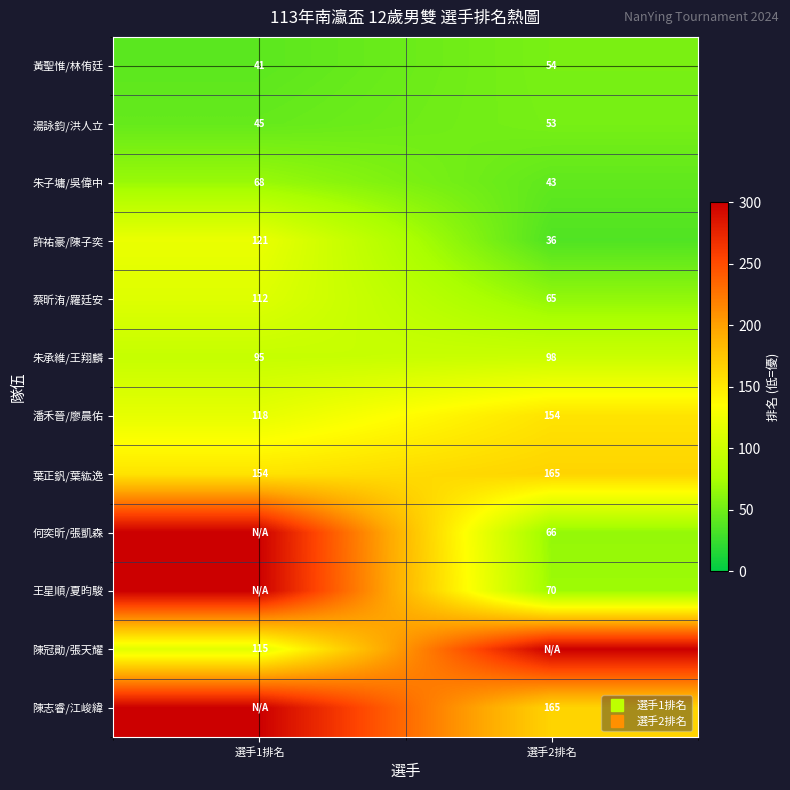

What is the minimum value shown in the chart?

36